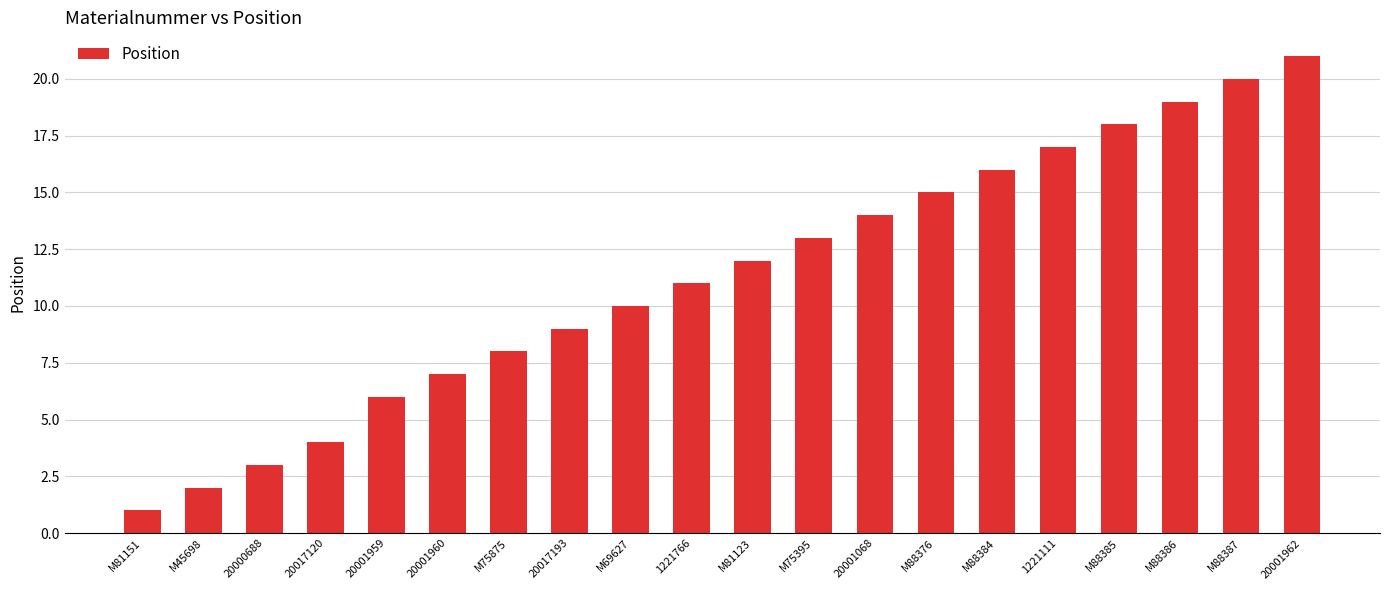

Rank the categories by value from lowest to highest.

M81151, M45698, 20000688, 20017120, 20001959, 20001960, M75875, 20017193, M69627, 1221766, M81123, M75395, 20001068, M88376, M88384, 1221111, M88385, M88386, M88387, 20001962